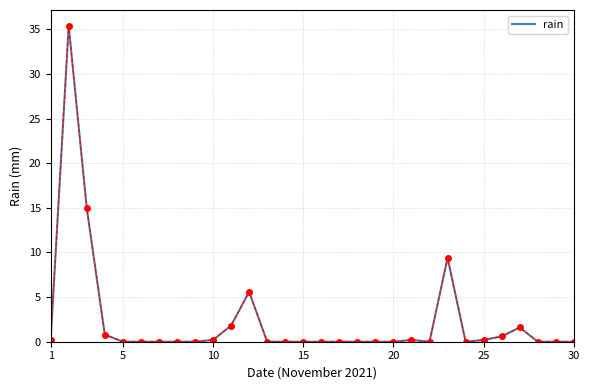

What is the maximum value shown in the chart?

35.4